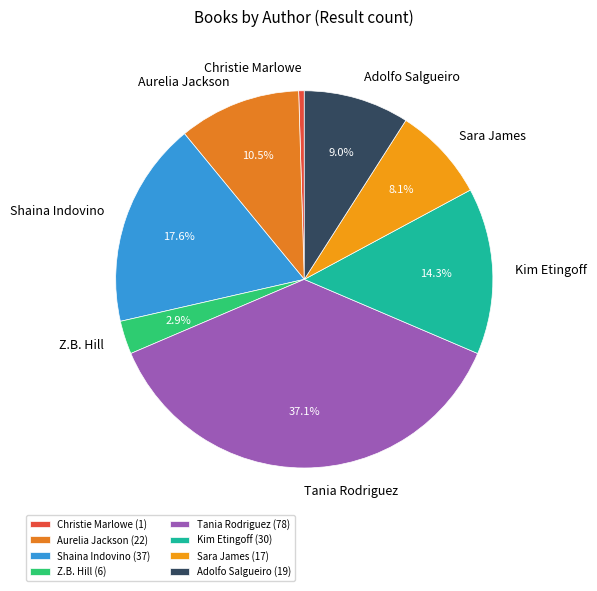

What percentage do Kim Etingoff and Aurelia Jackson together represent?

24.8%